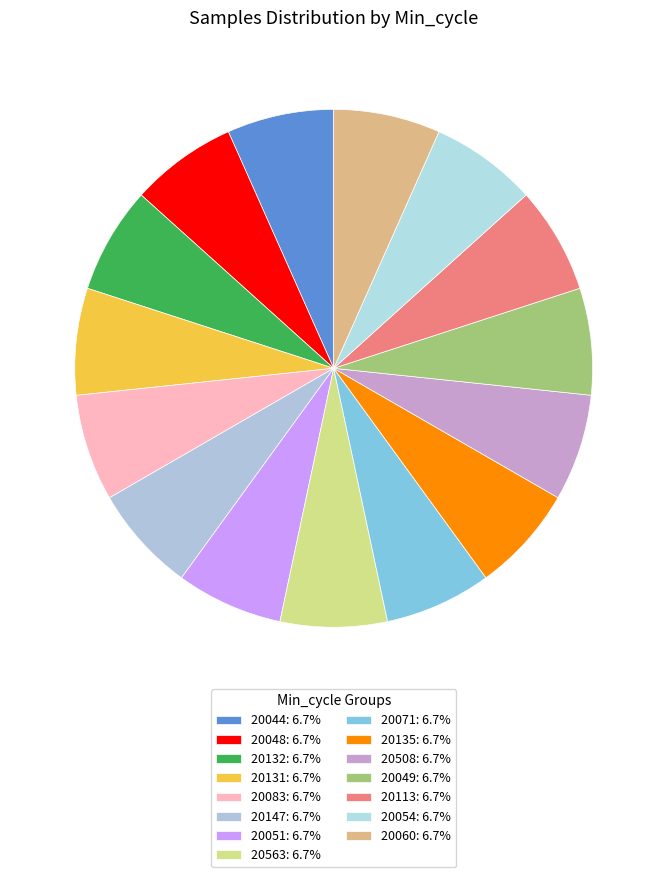

The 20508 slice represents 22% of the pie. True or false?

False